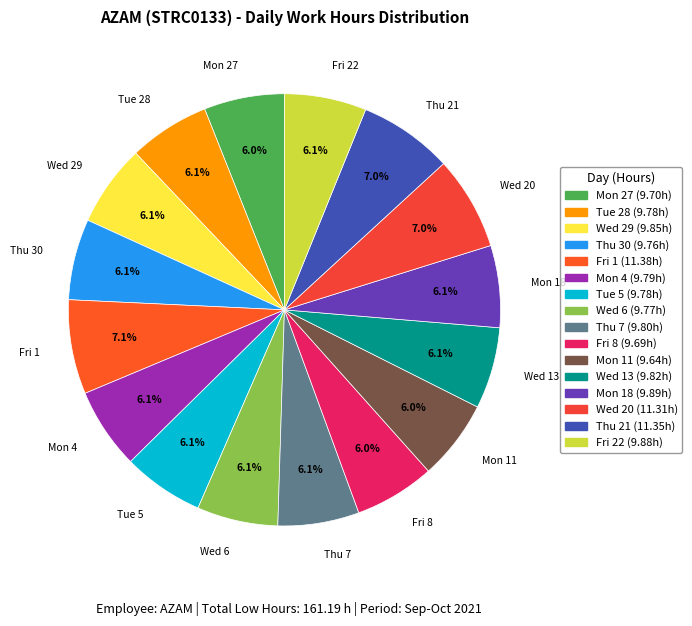

Do Fri 8 and Tue 28 together represent more than half of the pie?

No